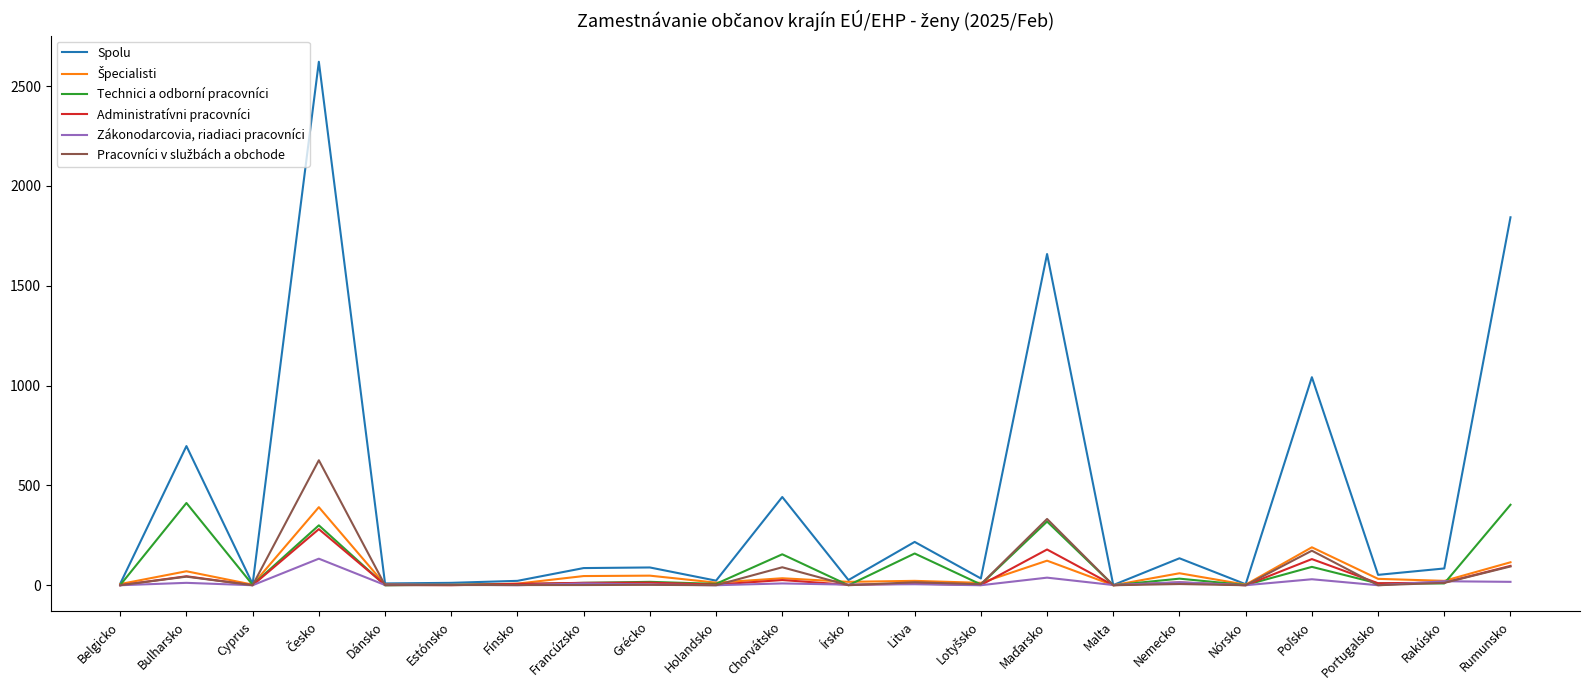

True or false: Administratívni pracovníci has a value of 97 at Rumunsko.

True